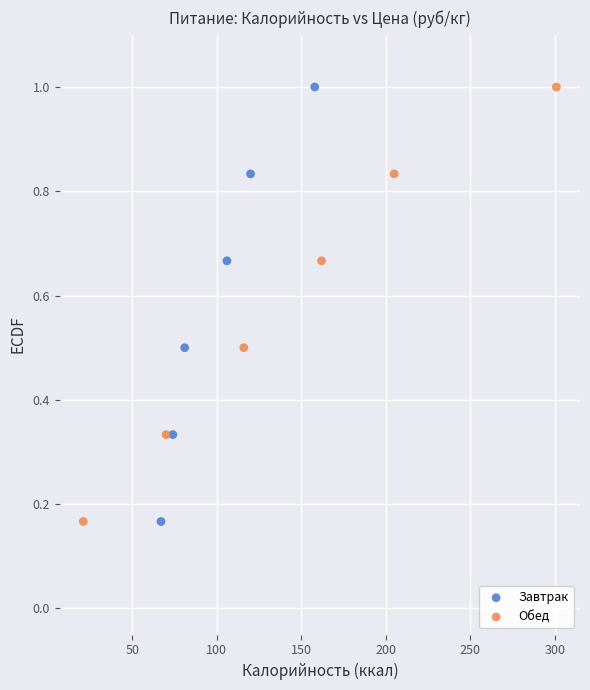

What are all the series names shown in the legend?

Завтрак, Обед